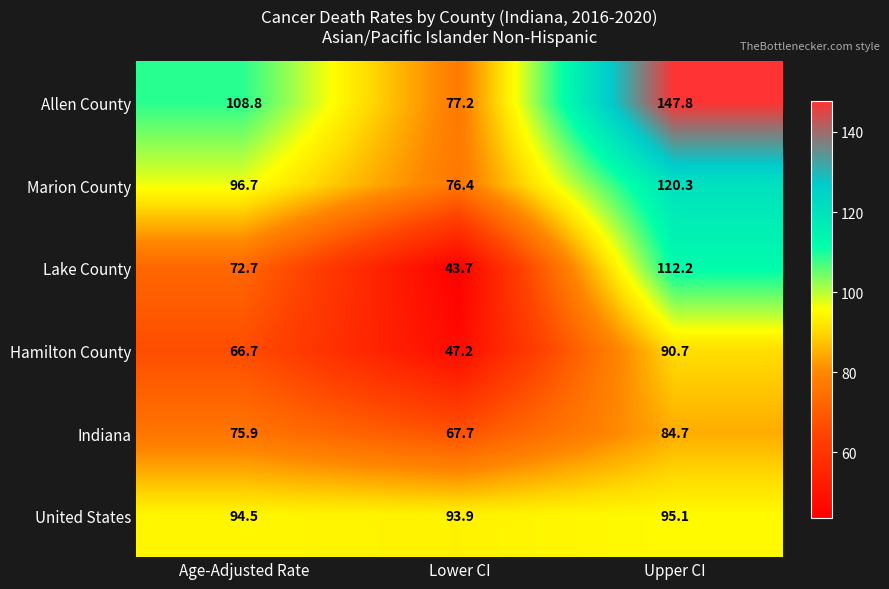

What is the average value of the Indiana series?

76.1